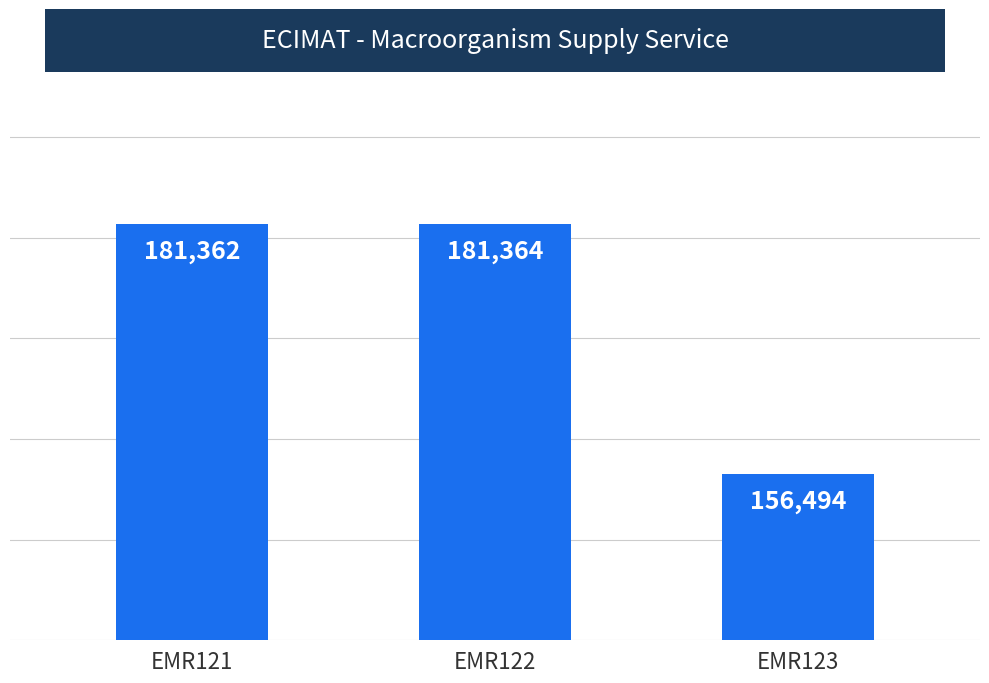

Are the bars horizontal?

No